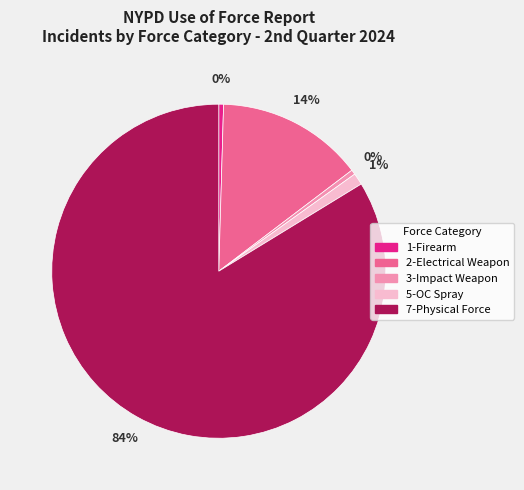

Count the number of slices in the pie.

5